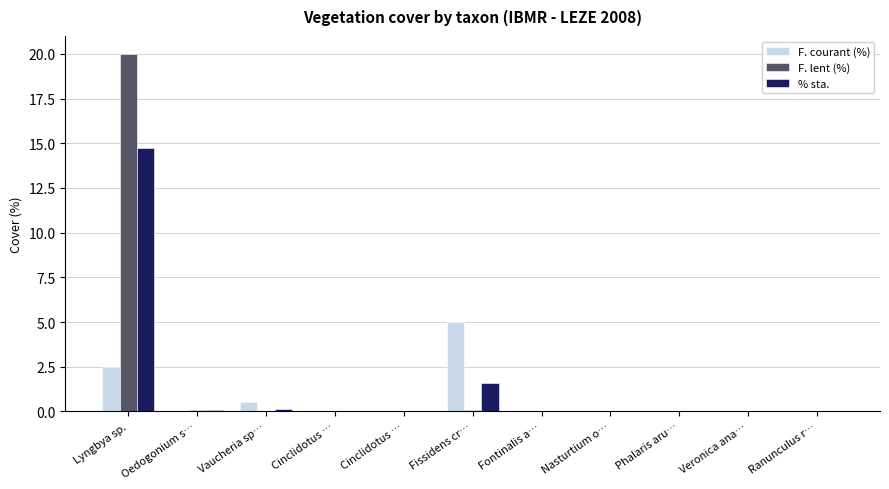

List the labels in order of F. courant (%) value, largest first.

Fissidens cr…, Lyngbya sp., Vaucheria sp…, Oedogonium s…, Cinclidotus …, Cinclidotus …, Fontinalis a…, Nasturtium o…, Phalaris aru…, Veronica ana…, Ranunculus r…